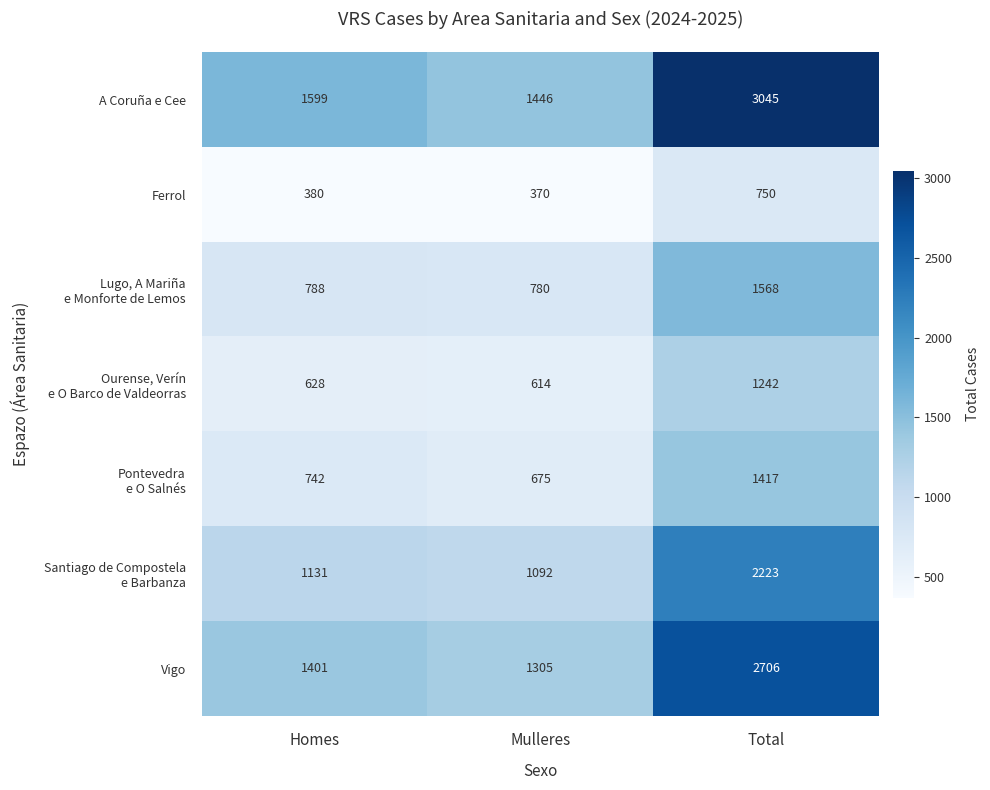

What is the sum of all Ferrol values?

1500